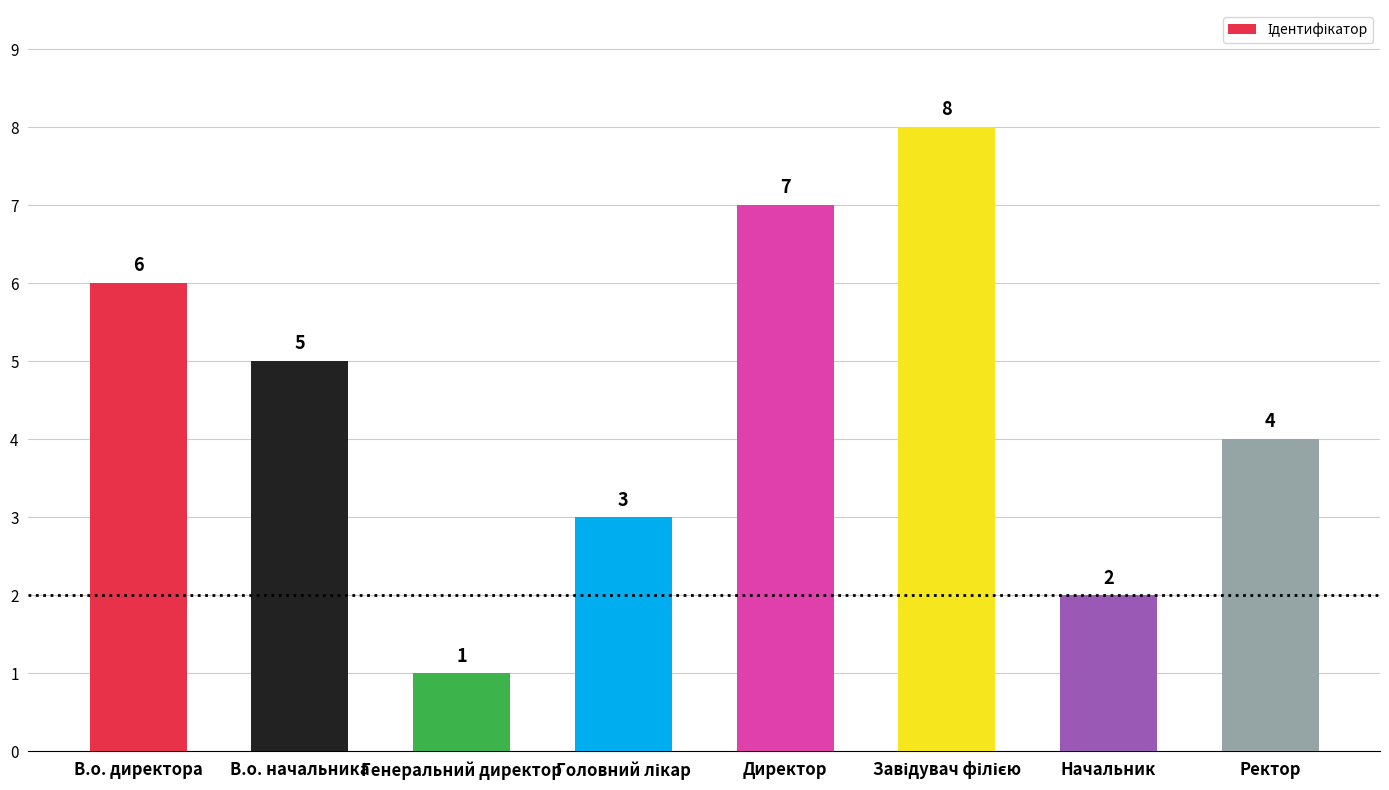

How many values are between 3 and 7?

5